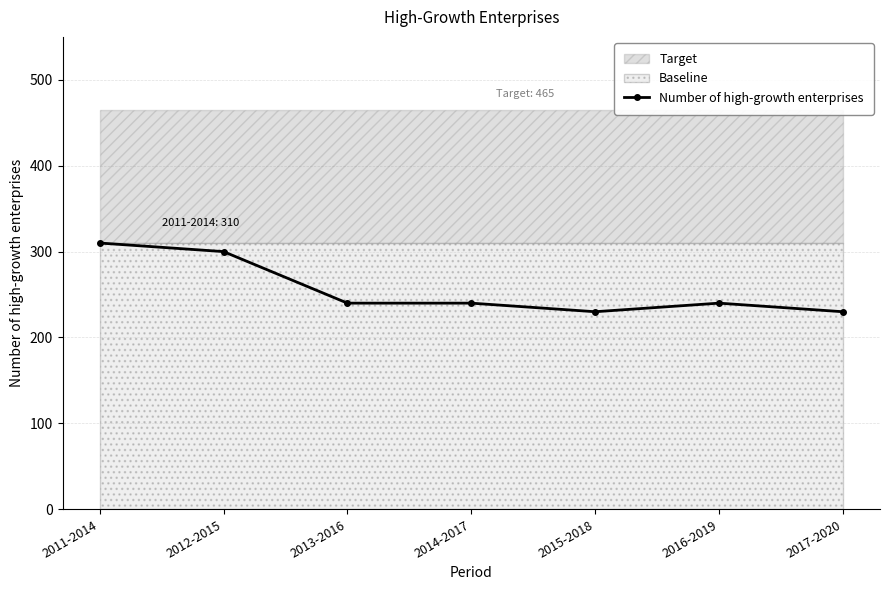

Rank the categories by value from highest to lowest.

2011-2014, 2012-2015, 2013-2016, 2014-2017, 2016-2019, 2015-2018, 2017-2020